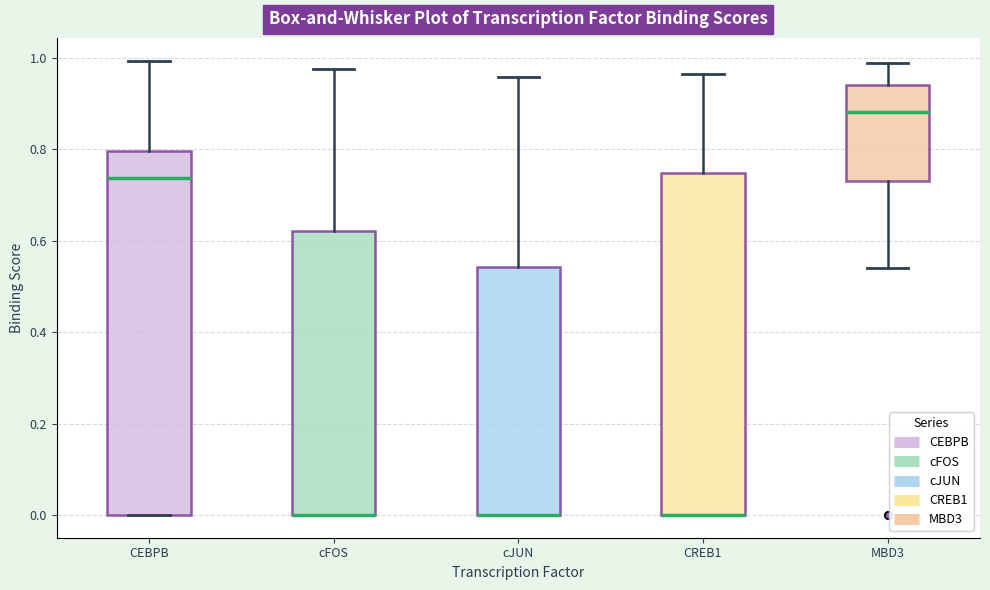

Reading left to right, read every box against the y-axis: the position of its median line, the range the box covers, and the ends of its whiskers. The values are not printed on the chart, so give them approximately, as read against the axis.

CEBPB: median 0.74, box 0.00 to 0.80, whiskers 0.00 to 1.00
cFOS: median 0.00 (drawn on the box's lower edge), box 0.00 to 0.62, whiskers 0.00 to 0.98
cJUN: median 0.00 (drawn on the box's lower edge), box 0.00 to 0.54, whiskers 0.00 to 0.96
CREB1: median 0.00 (drawn on the box's lower edge), box 0.00 to 0.74, whiskers 0.00 to 0.96
MBD3: median 0.88, box 0.74 to 0.94, whiskers 0.54 to 0.98